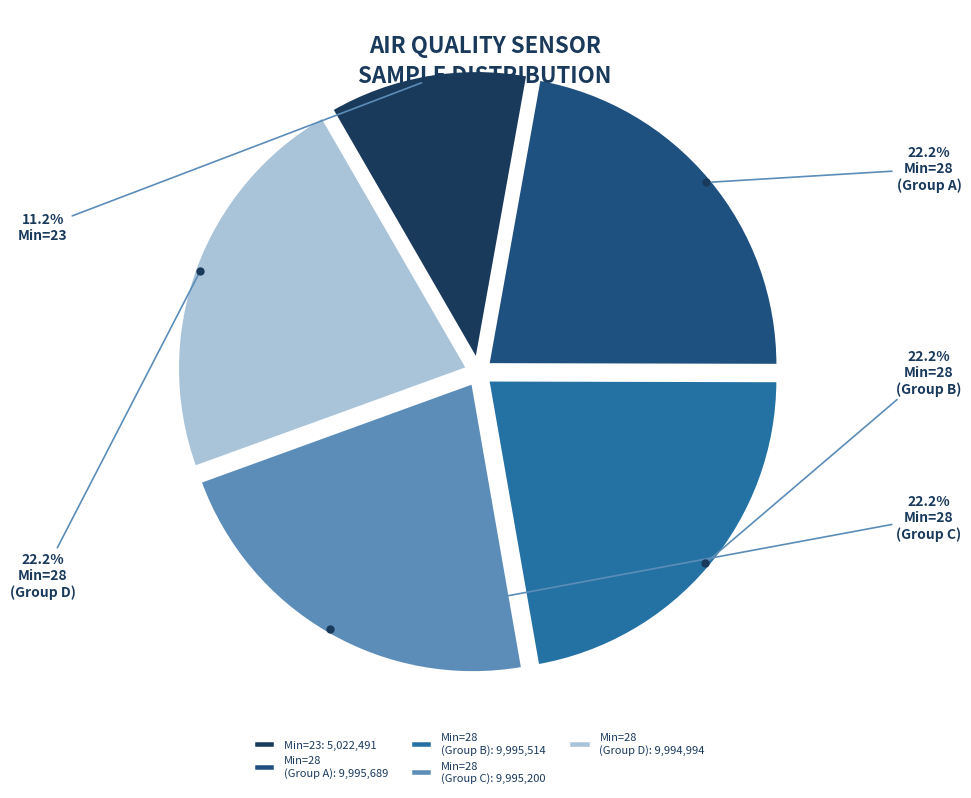

What percentage do Min=28 (Group D): 9,994,994 and Min=23: 5,022,491 together represent?

33.4%